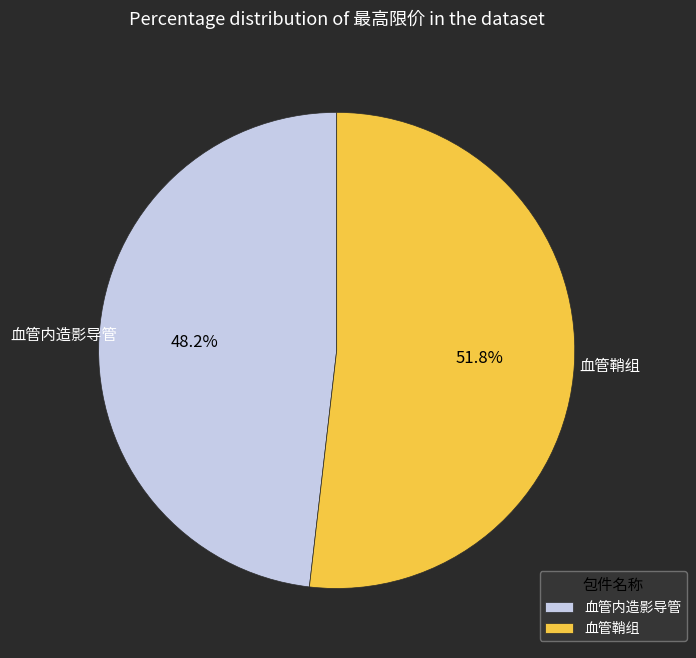

Which slice represents more than half of the pie?

血管鞘组